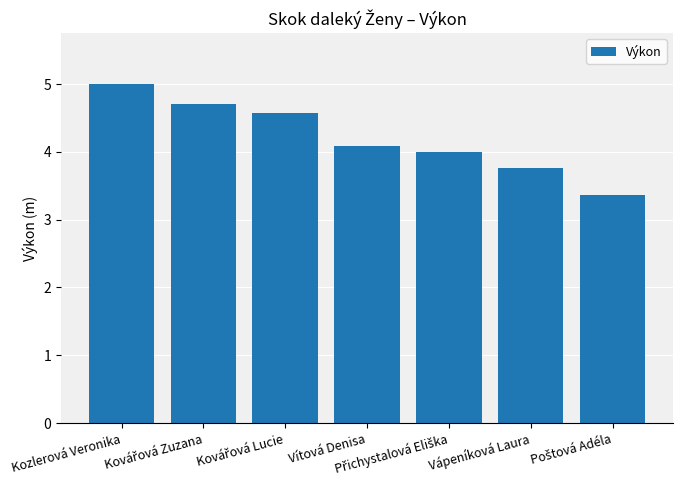

Reading left to right, extract all data points from this chart.

5.0	4.7	4.6	4.1	4.0	3.8	3.4